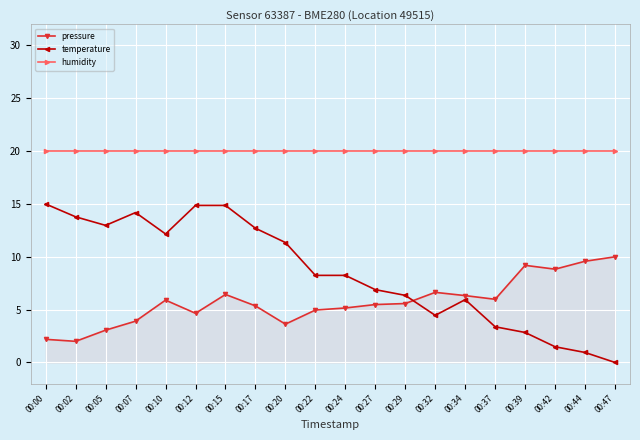

How many times do temperature and pressure cross each other?

1